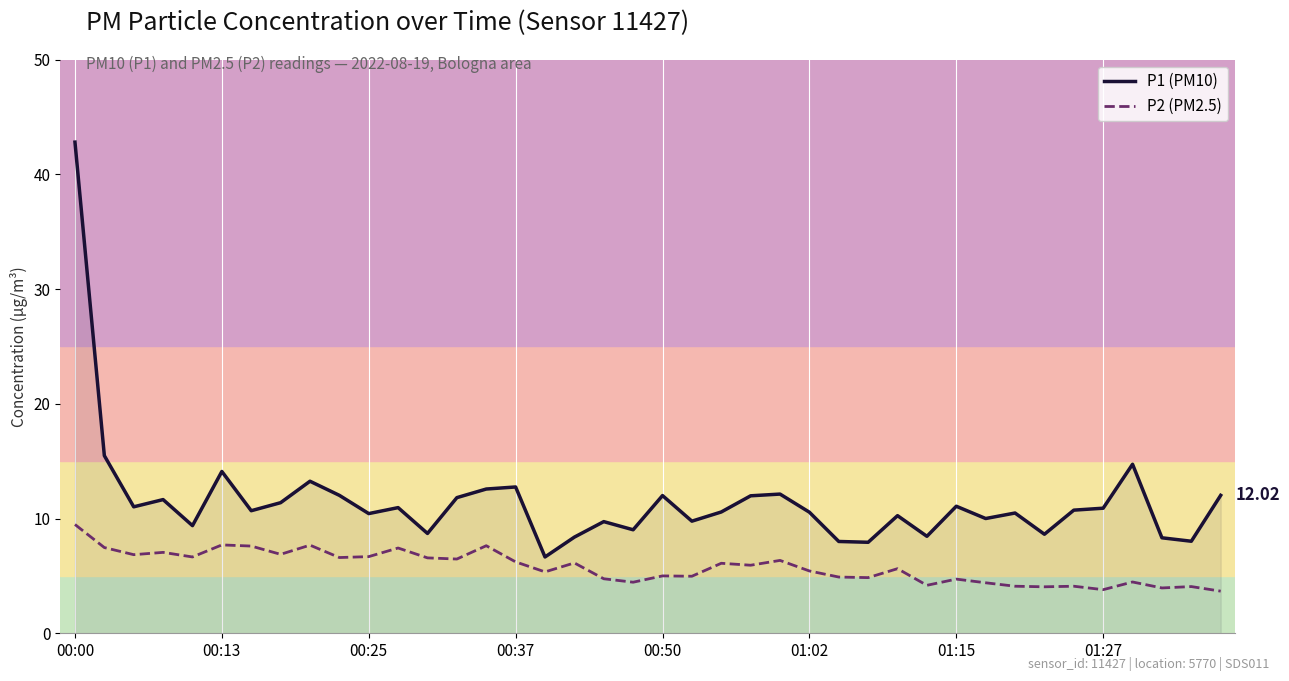

Which series has the largest total across all categories?

P1 (PM10)